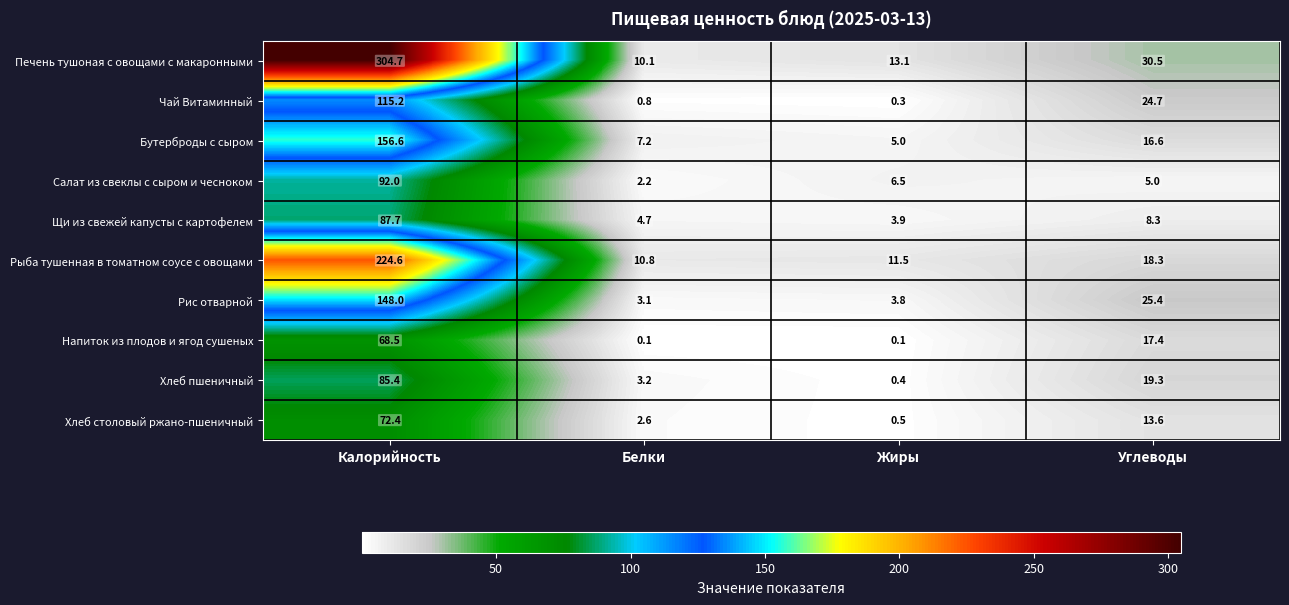

What is the difference between the highest and lowest values at Углеводы?

25.5